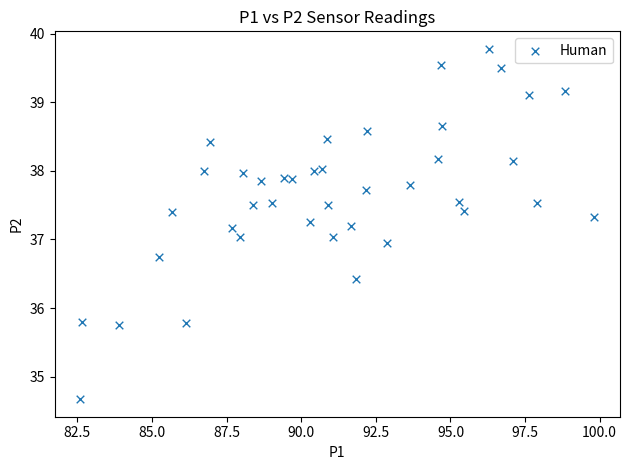

What is the range of X values (max minus min)?

17.2